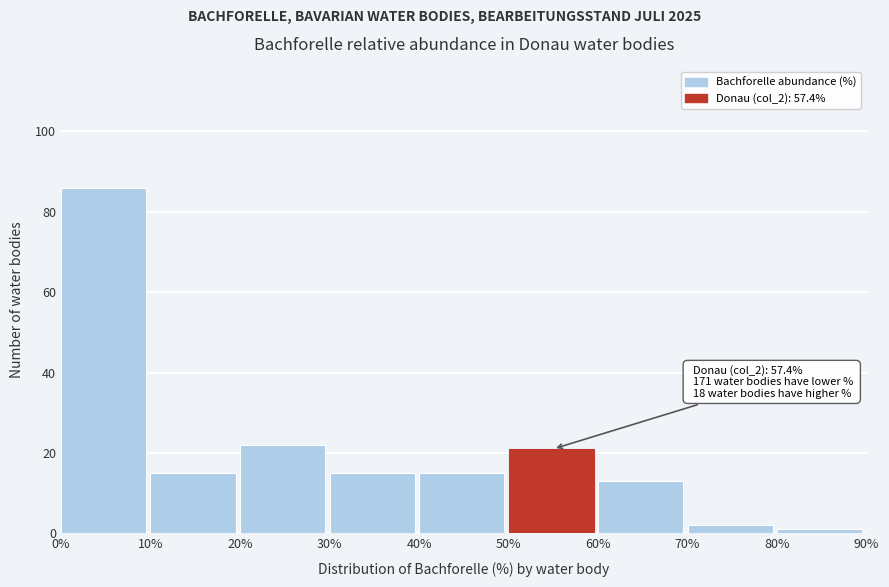

Over which range of the x-axis is the bar tallest?

0% to 10%